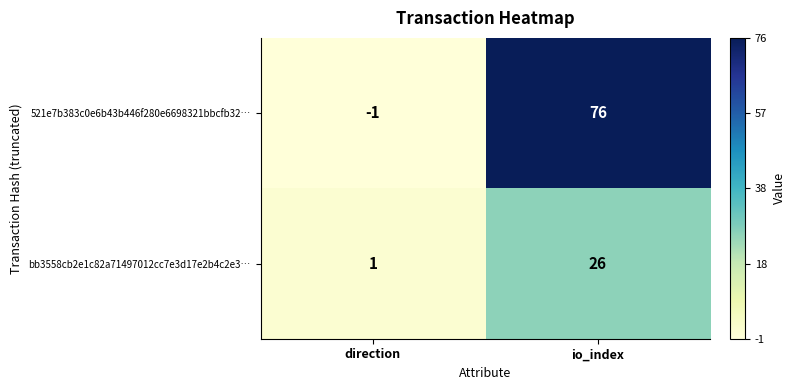

What is the difference between the bb3558cb2e1c82a71497012cc7e3d17e2b4c2e3… values at direction and io_index?

25